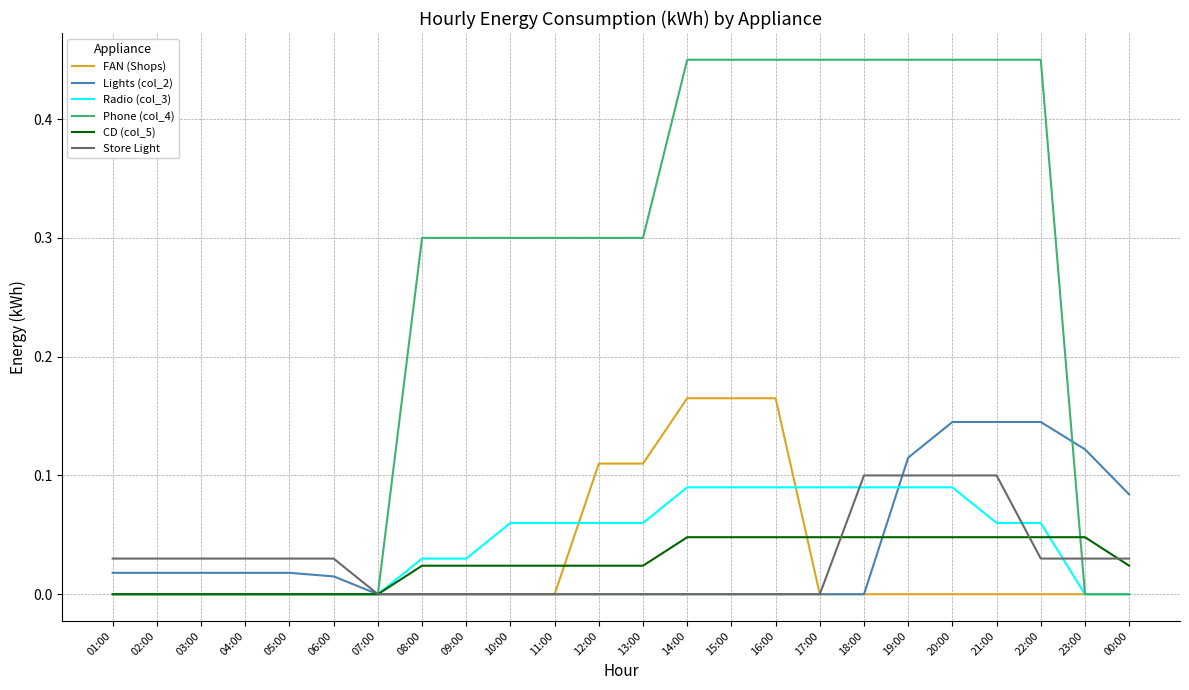

Does the chart display data point markers on the line(s)?

No